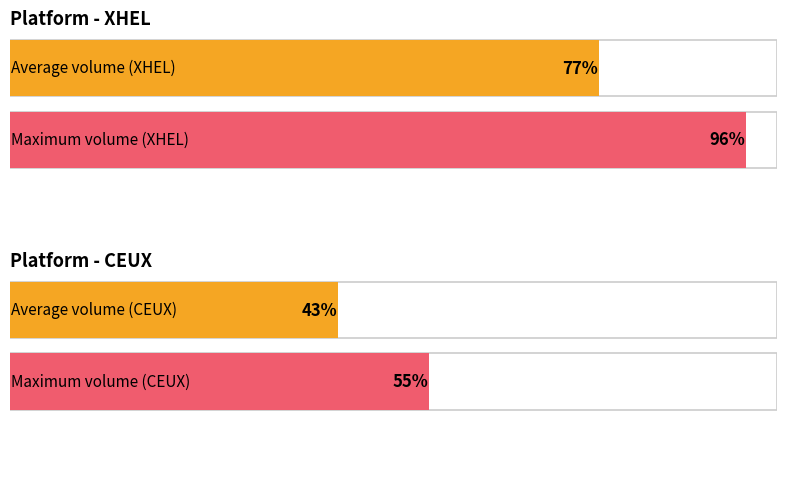

The Total Volume series shows 173.7 at 5. True or false?

False